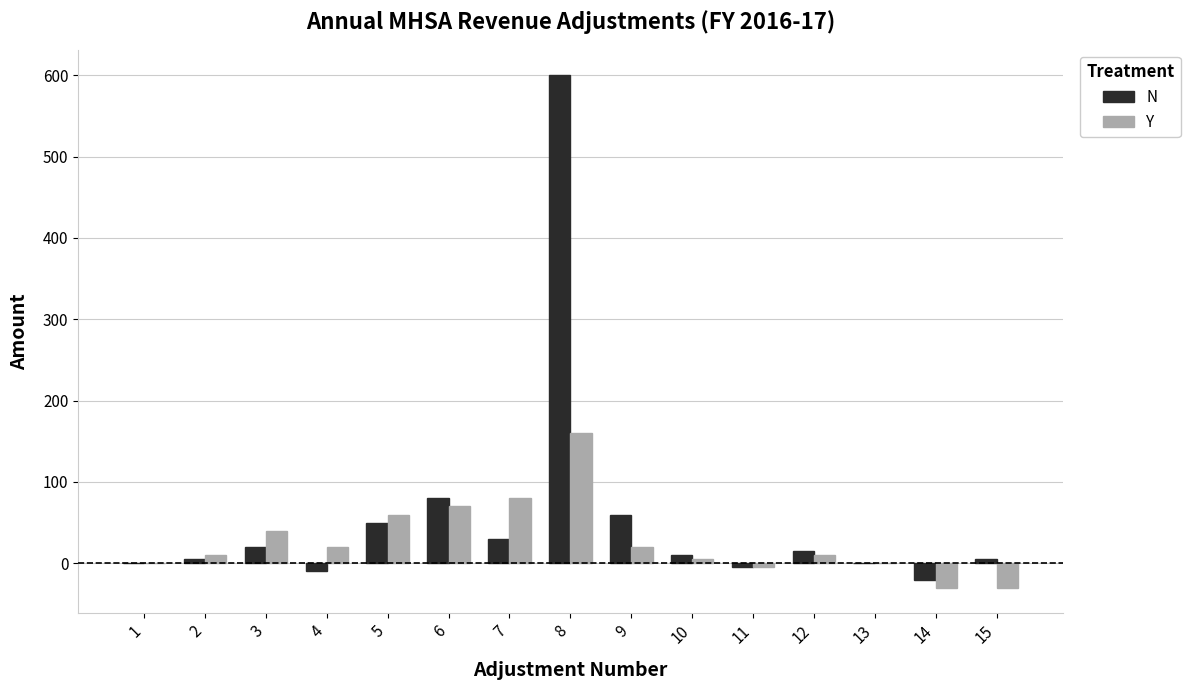

What is the sum of all N values?

840